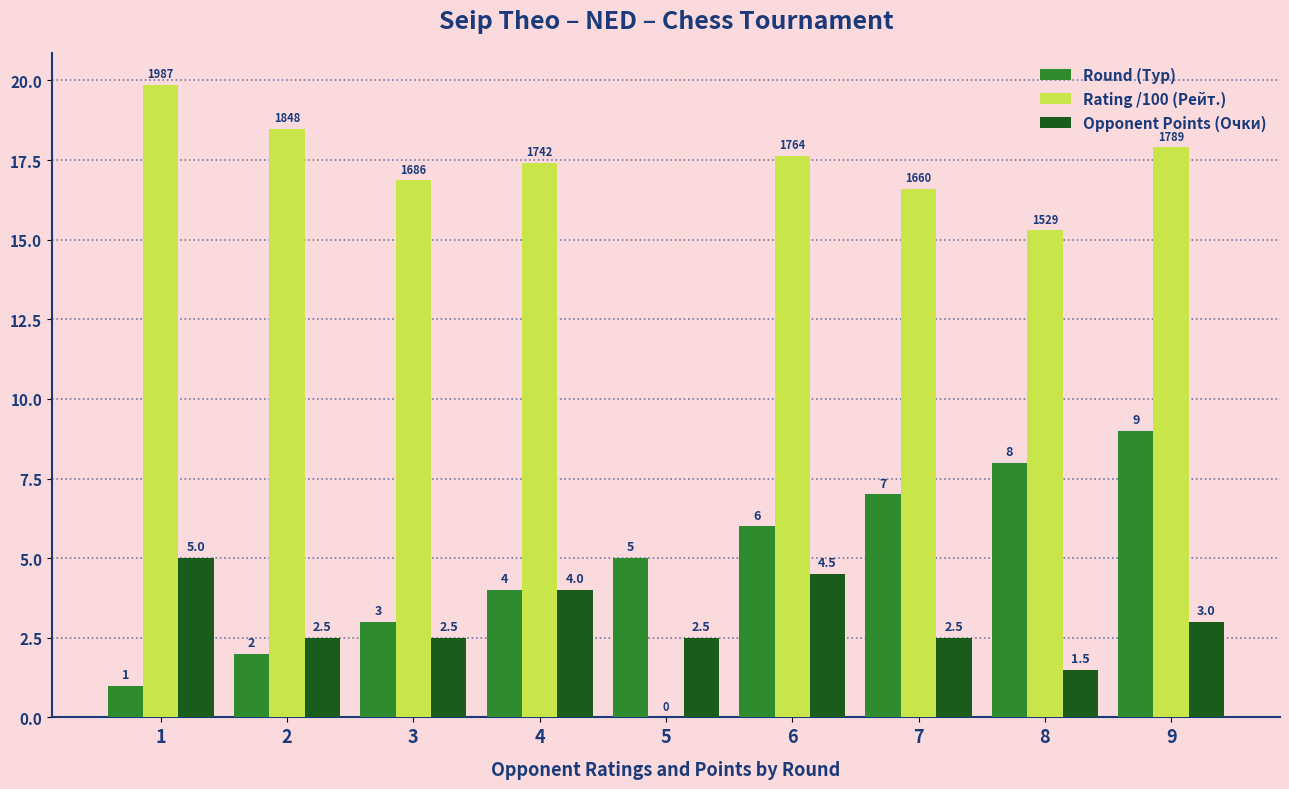

Reading left to right, extract all data points from this chart.

Round (Тур): 1=1.0	2=2.0	3=3.0	4=4.0	5=5.0	6=6.0	7=7.0	8=8.0	9=9.0
Rating /100 (Рейт.): 1=19.9	2=18.5	3=16.9	4=17.4	5=0.0	6=17.6	7=16.6	8=15.3	9=17.9
Opponent Points (Очки): 1=5.0	2=2.5	3=2.5	4=4.0	5=2.5	6=4.5	7=2.5	8=1.5	9=3.0